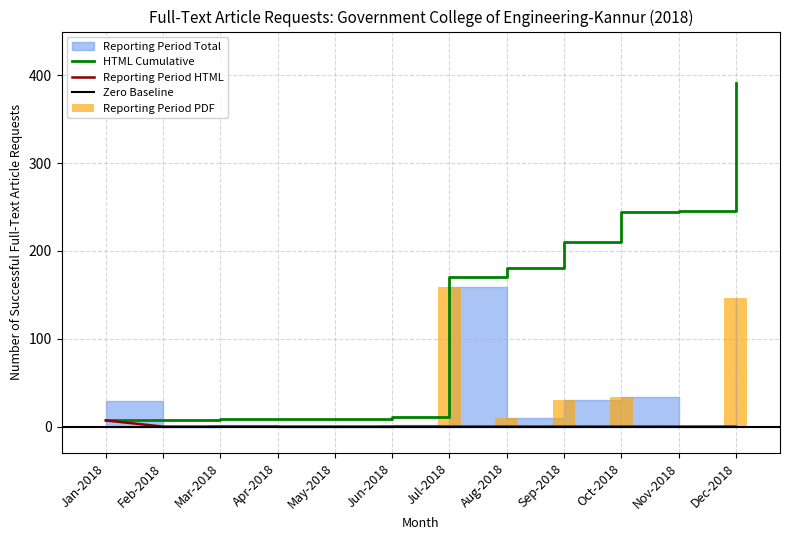

What position from the right is May-2018?

8